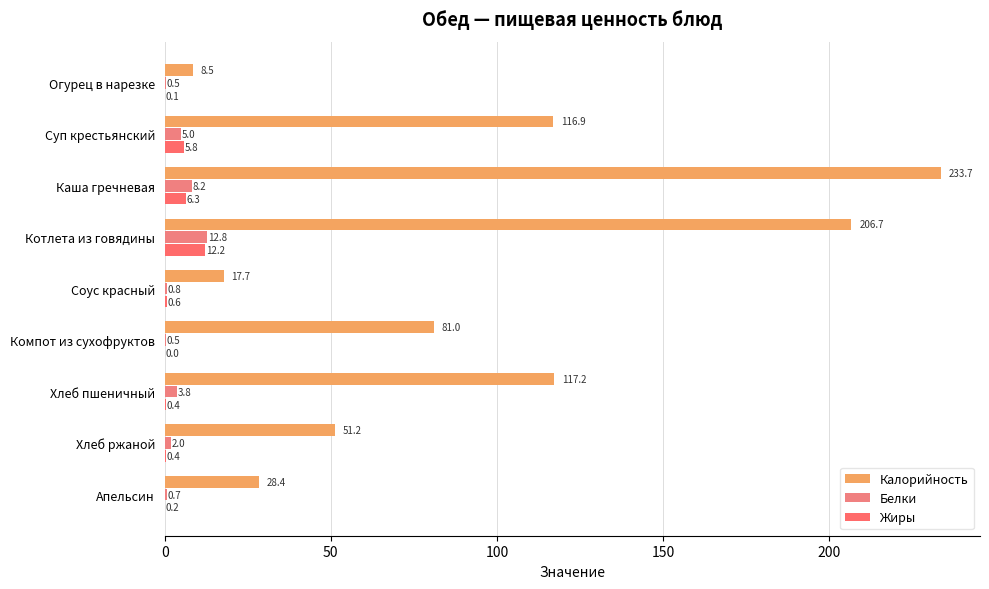

Which series has the largest total across all categories?

Калорийность